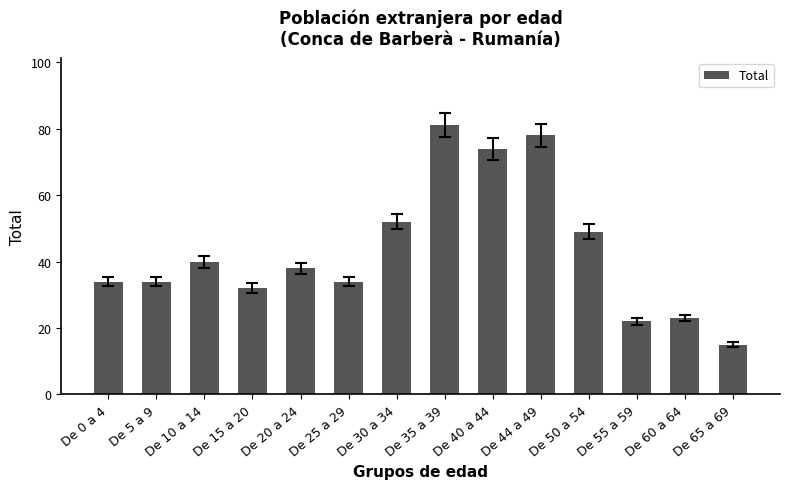

How many series are shown in this chart?

1